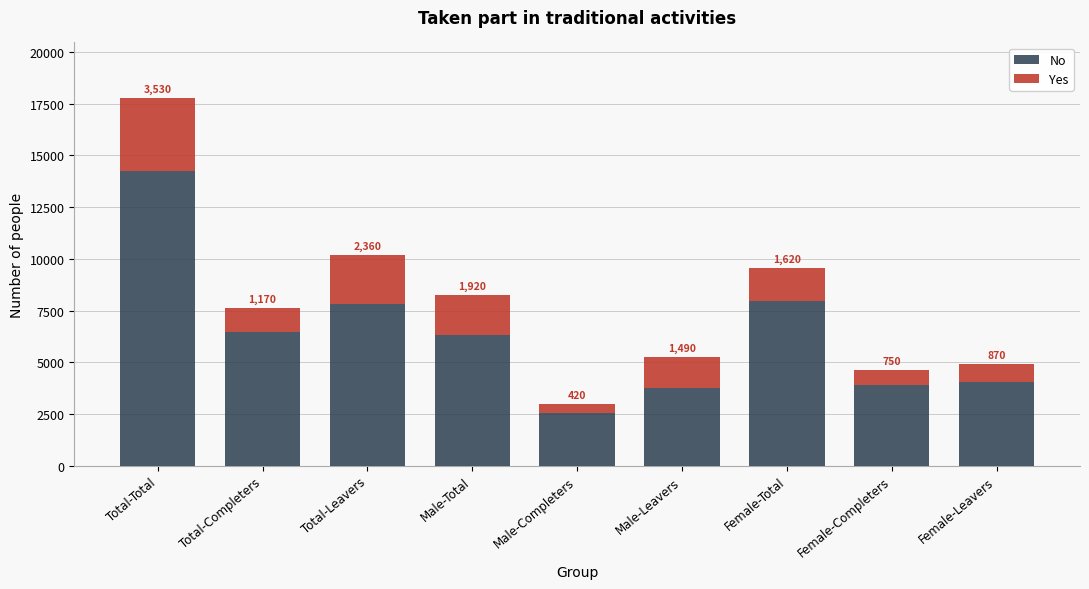

Reading left to right, transcribe the values for No.

Total-Total=14260	Total-Completers=6450	Total-Leavers=7810	Male-Total=6310	Male-Completers=2560	Male-Leavers=3750	Female-Total=7950	Female-Completers=3890	Female-Leavers=4050